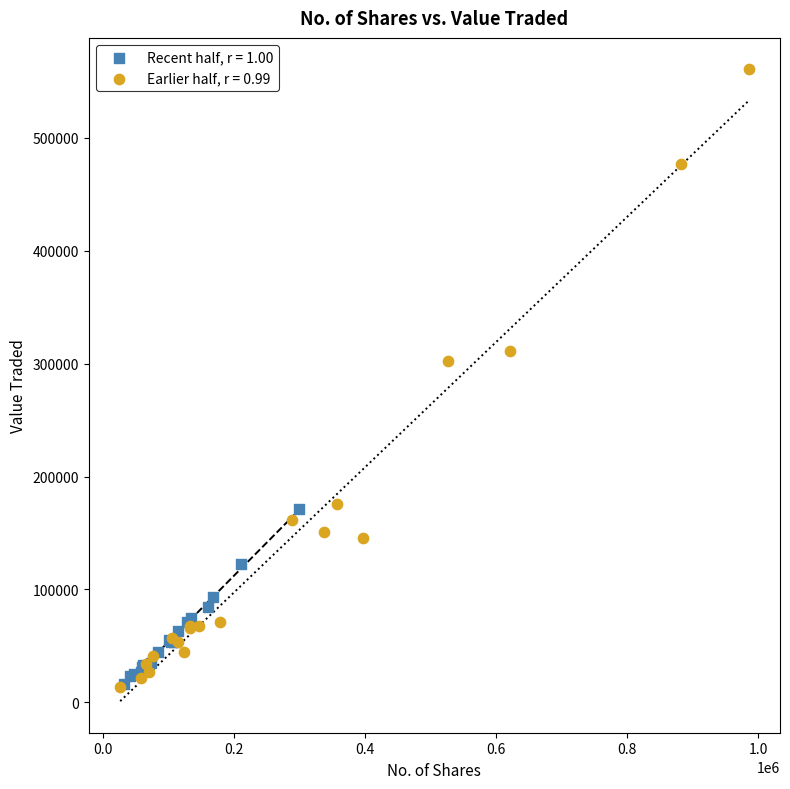

Which series contains the highest Y value?

Earlier half, r = 0.99